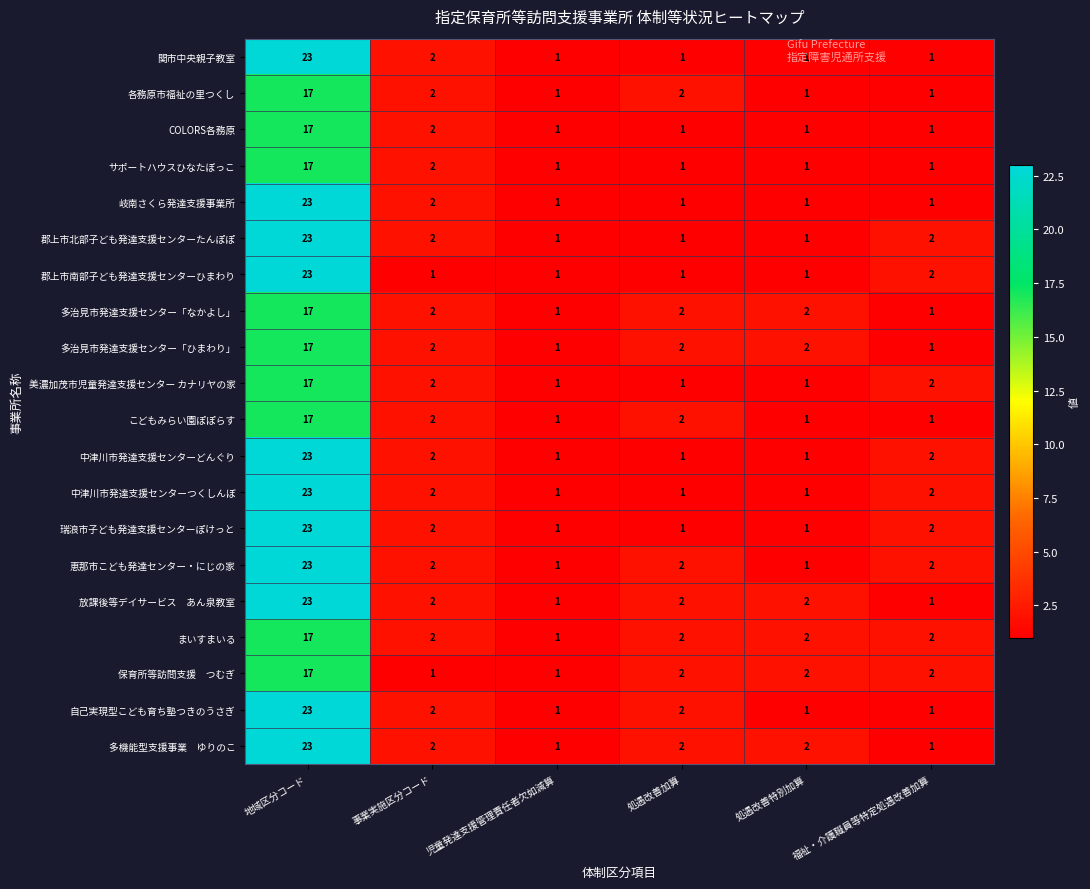

How many distinct data groups are displayed?

20